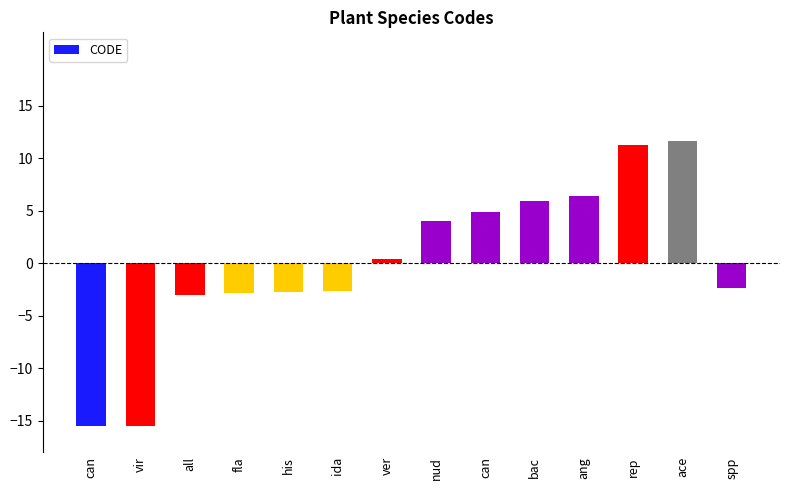

How many positive values are there?

7